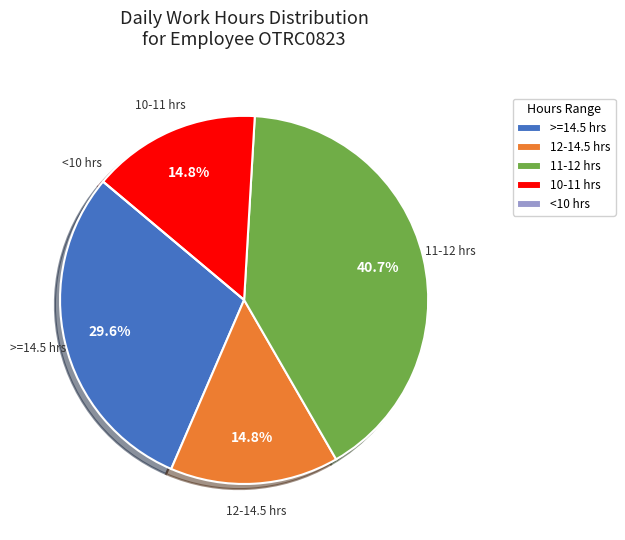

Which has a higher value, 11-12 hrs or >=14.5 hrs?

11-12 hrs